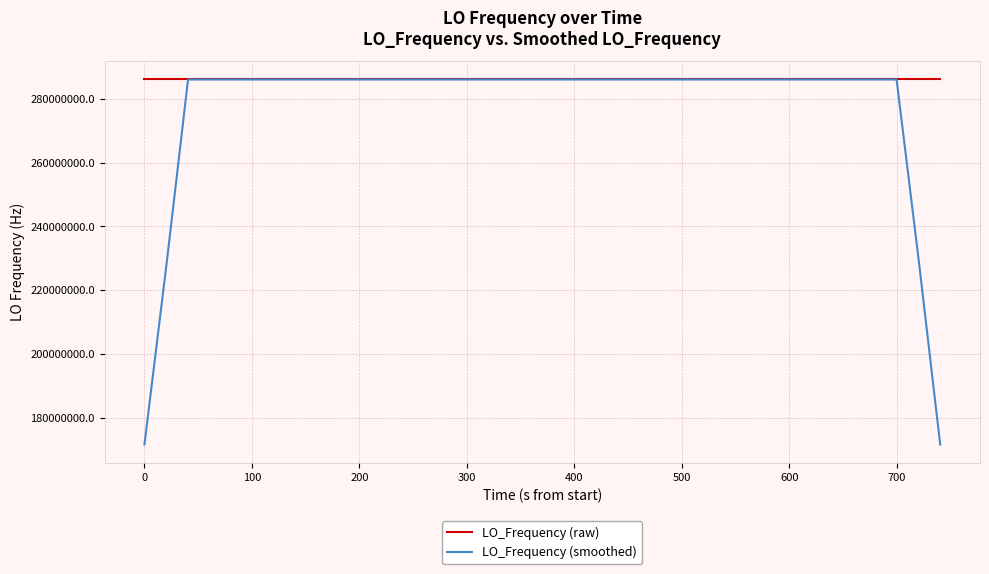

Rank the series by their average value, from highest to lowest.

LO_Frequency (raw), LO_Frequency (smoothed)